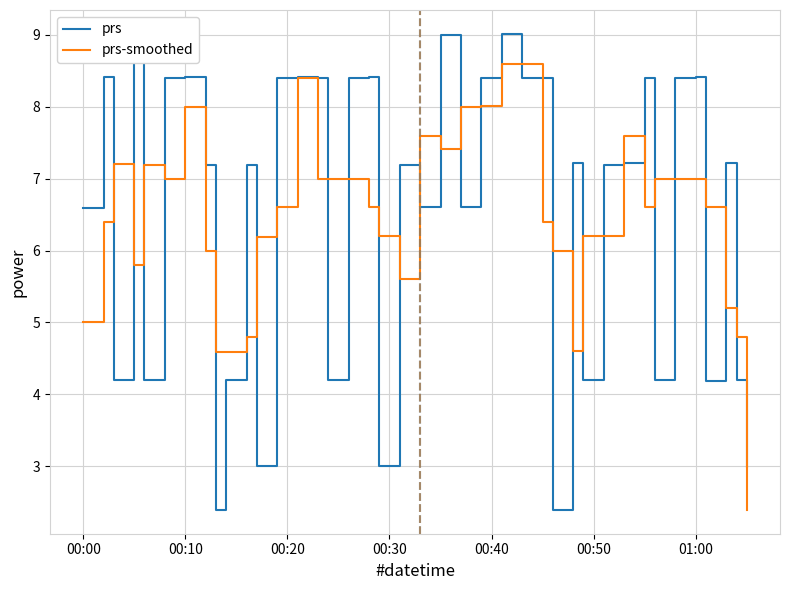

Does the chart display data point markers on the line(s)?

No